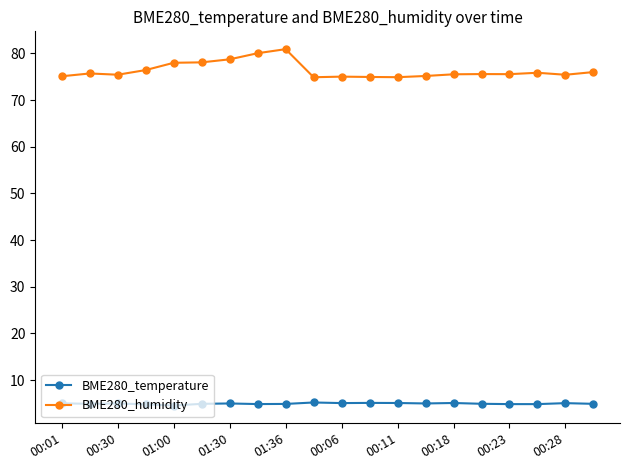

What is the difference between the maximum and minimum values in the BME280_humidity series?

6.0